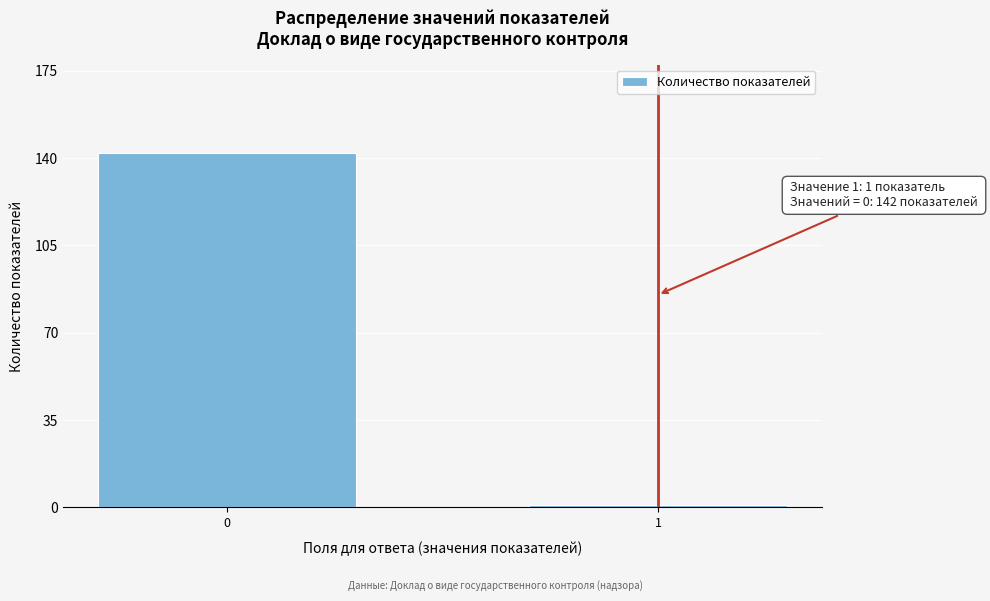

Reading right to left, extract all data points from this chart.

1	142